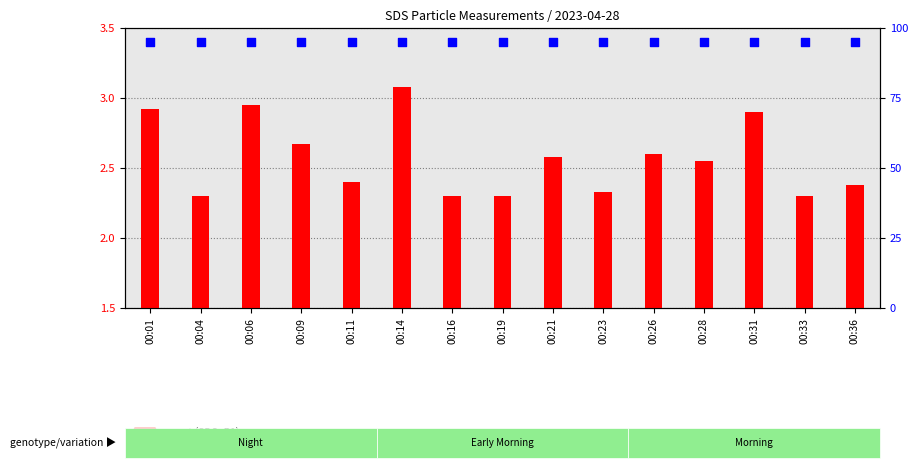

At how many categories does at least one series exceed 90?

15